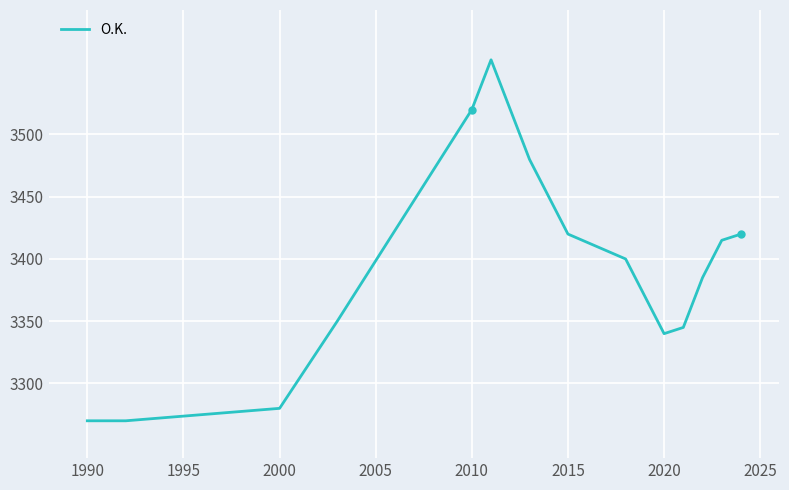

What is the smallest value displayed?

3270